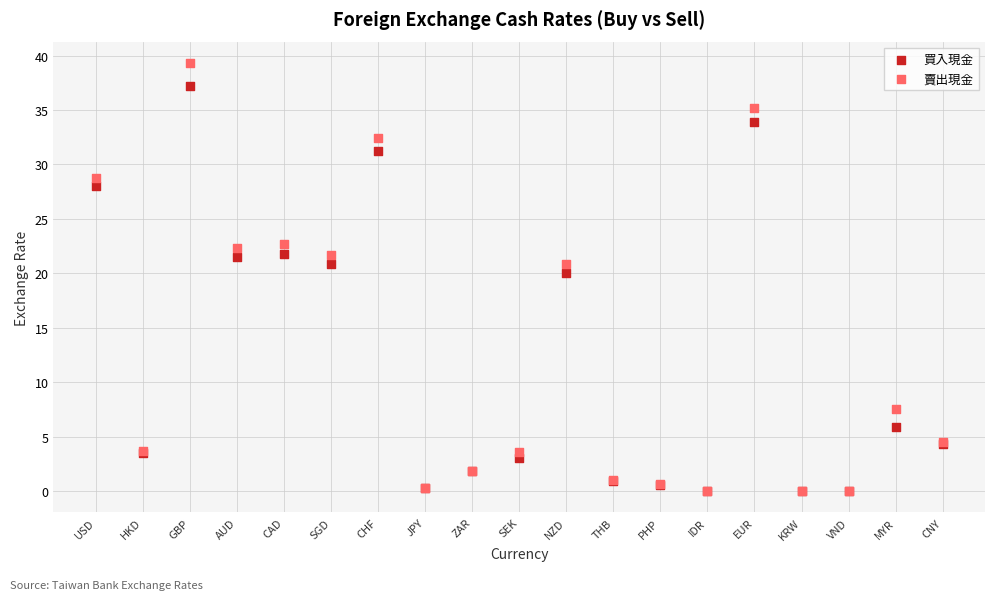

In the 買入現金 series, what Y value is closest to 18?

20.0